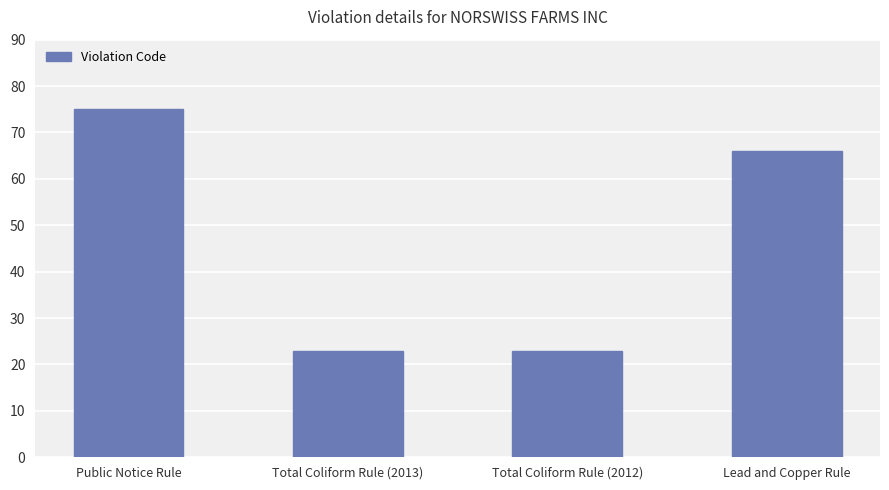

What is the change in value from Public Notice Rule to Total Coliform Rule (2013)?

-52